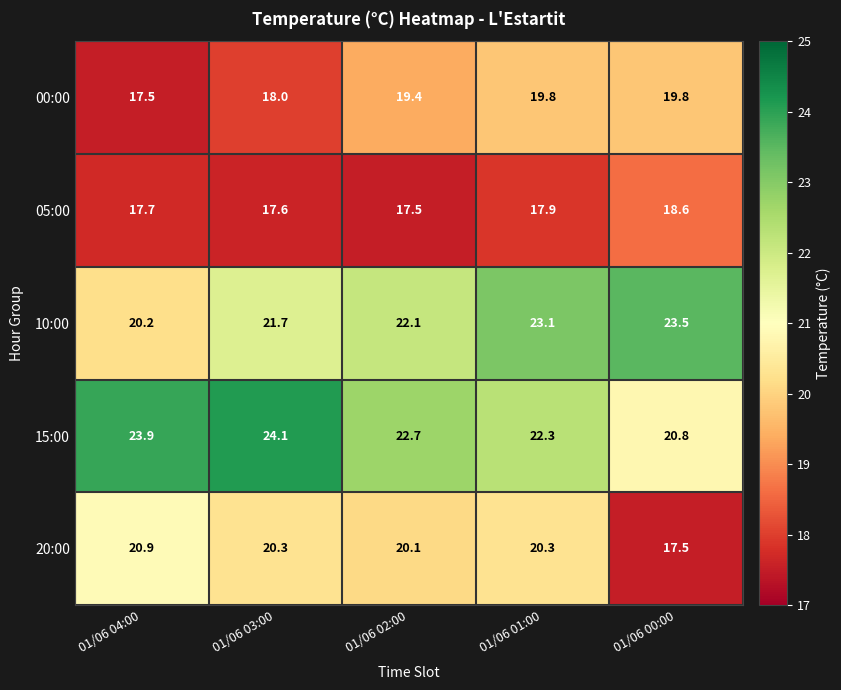

What is the sum of the 00:00 values at 01/06 03:00 and 01/06 02:00?

37.4